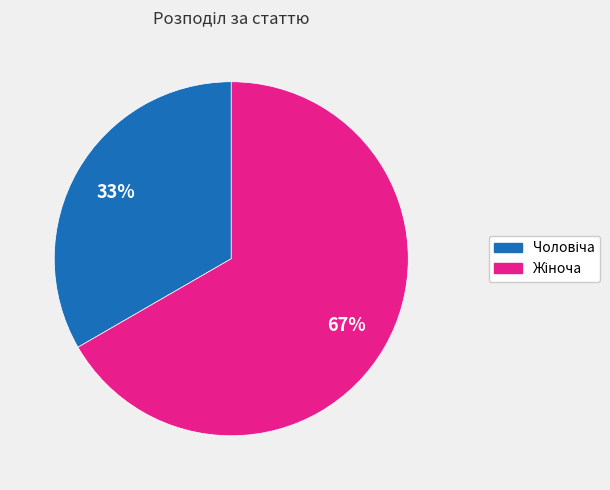

To the nearest percent, what is the average slice percentage?

50%